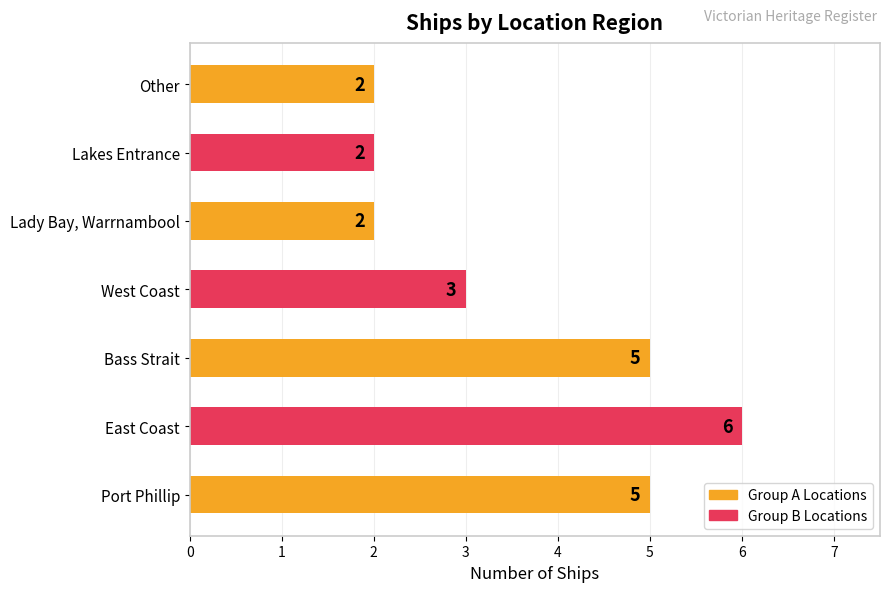

What is the sum of all values?

25